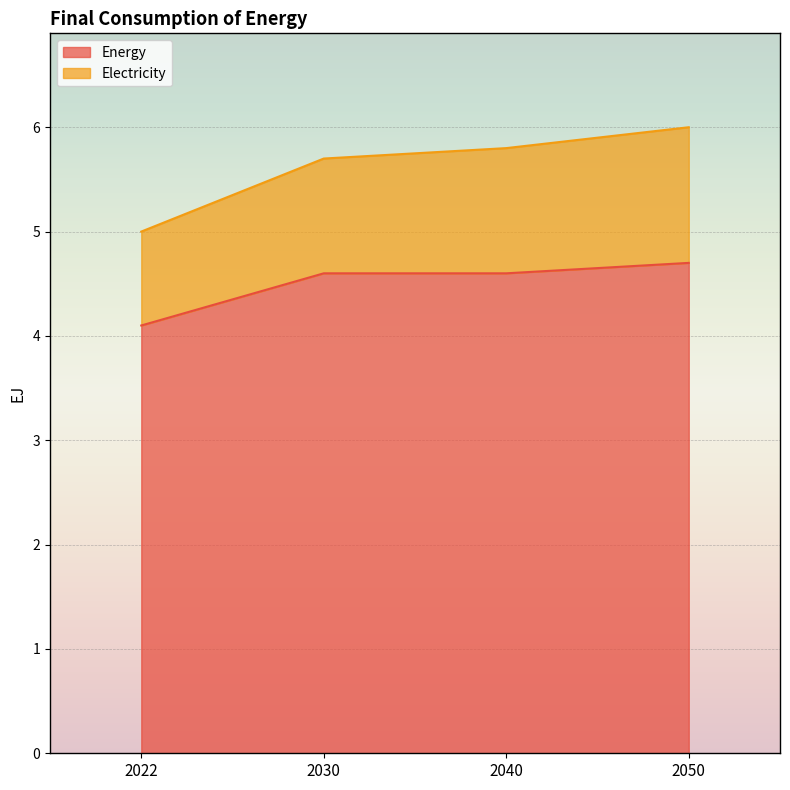

List the labels in order of value, smallest first.

2022, 2030, 2040, 2050